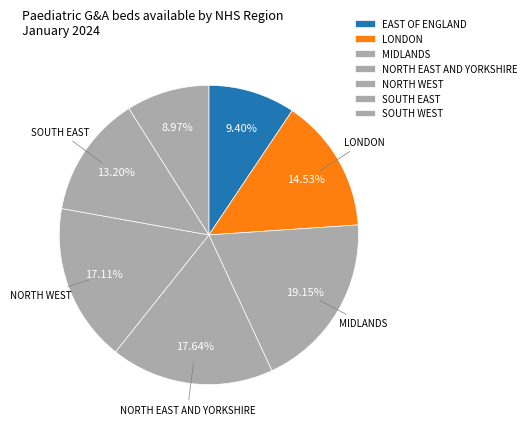

What percentage is the SOUTH EAST slice, to the nearest percent?

13%